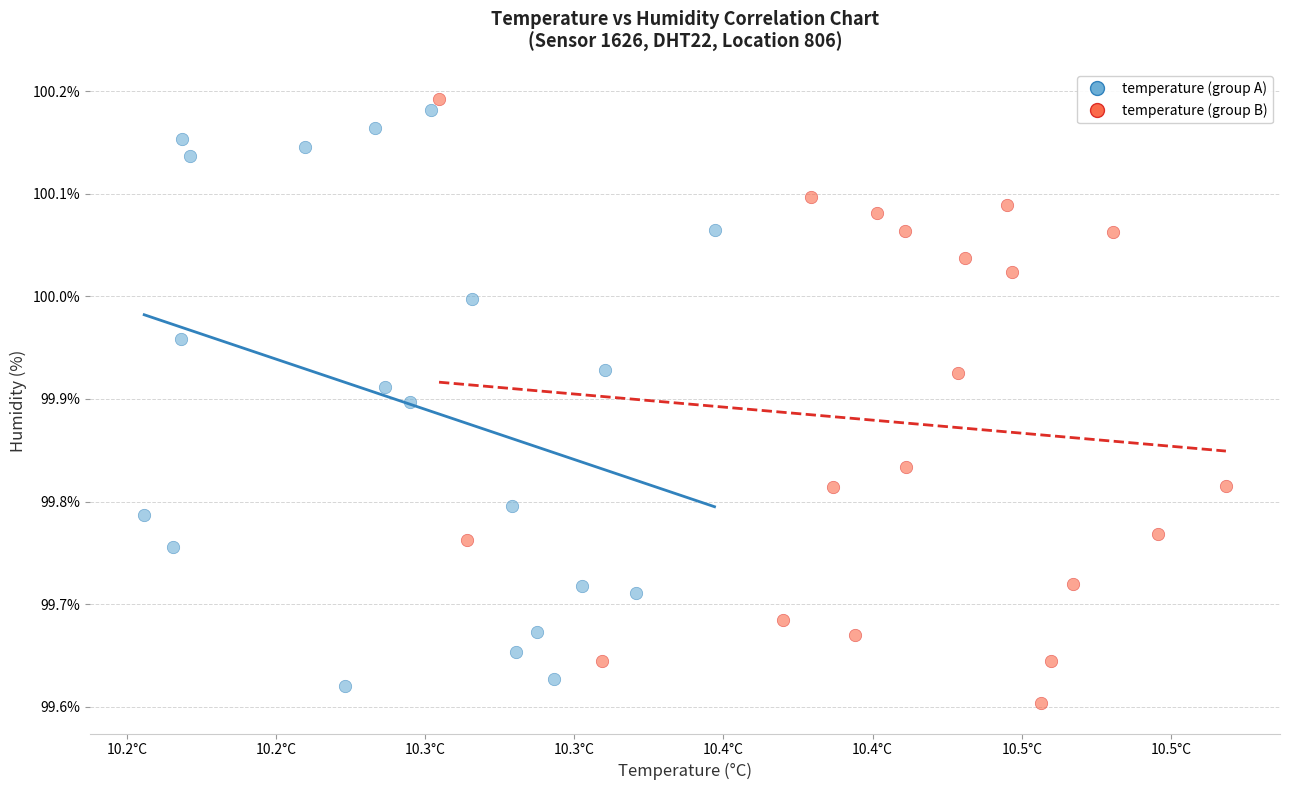

What are all the series names shown in the legend?

temperature (group A), temperature (group B)